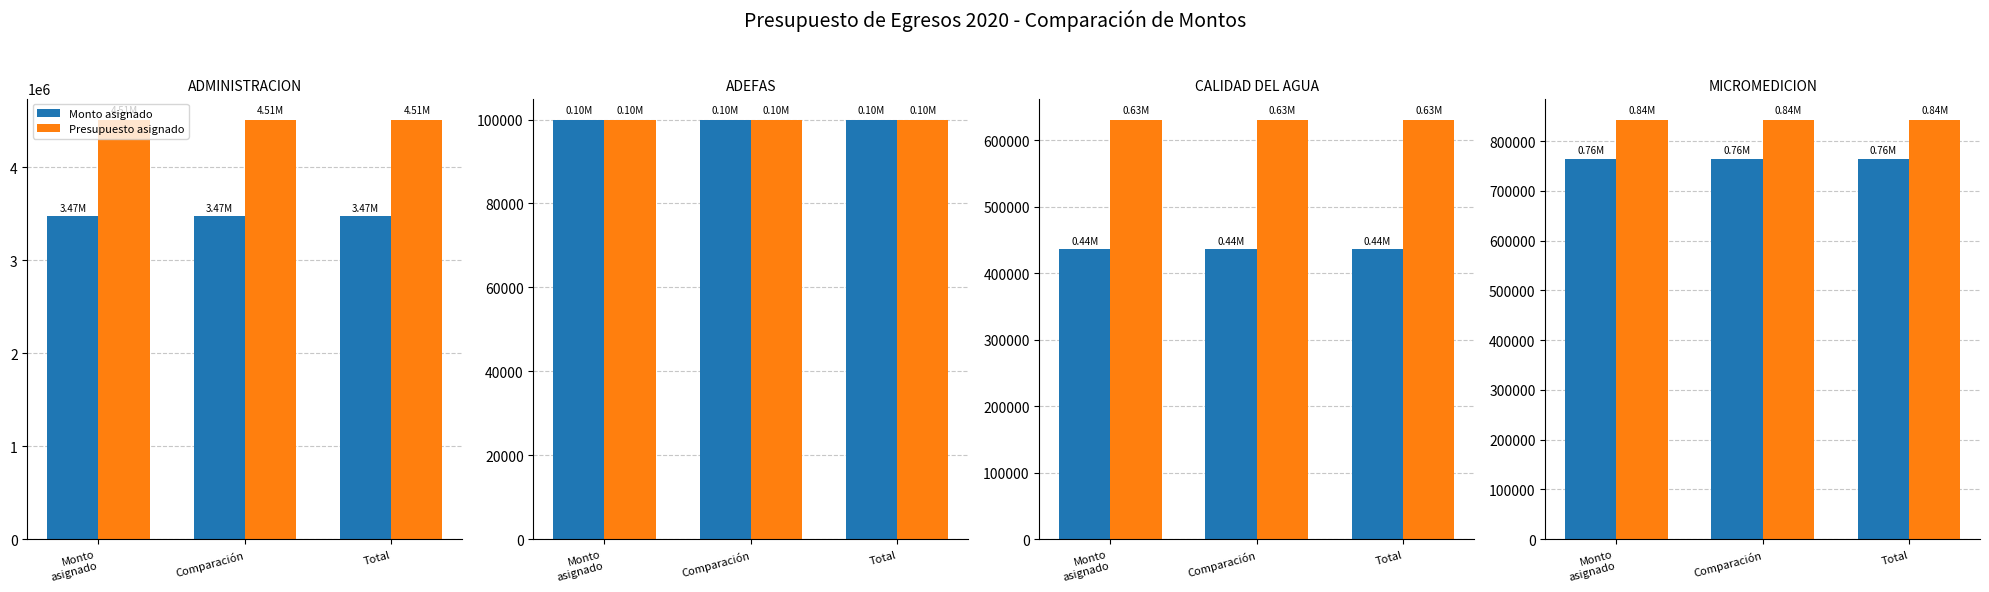

What is the difference between the highest and lowest values at Comparación?

78951